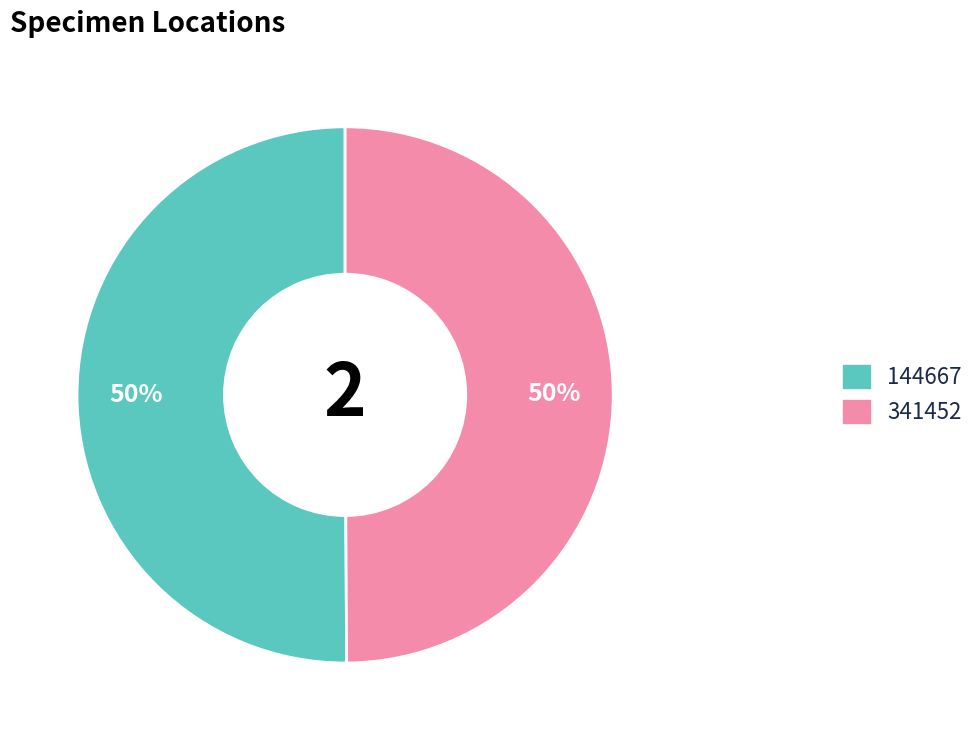

To the nearest percent, what is the average slice percentage?

50%